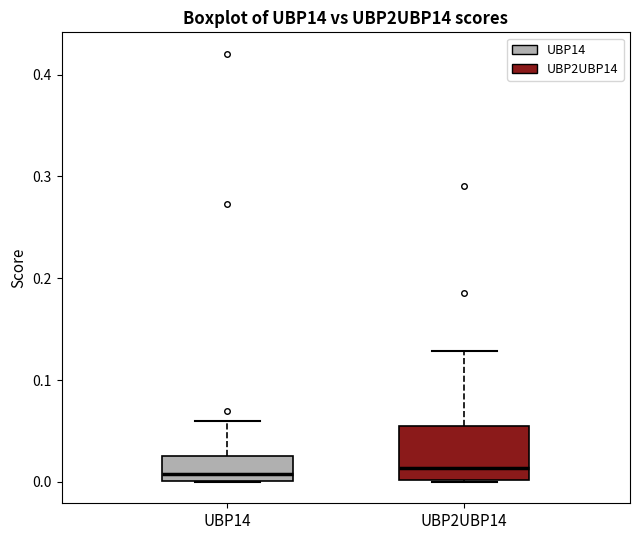

Reading left to right, transcribe this box plot: for each box, give where its median line is, the range the box spans, and where its two whiskers end, as read against the y-axis. The values are not printed on the chart, so give them approximately, as read against the axis.

UBP14: median 0.01, box 0.00 to 0.03, whiskers 0.00 to 0.06
UBP2UBP14: median 0.01, box 0.00 to 0.05, whiskers 0.00 to 0.13